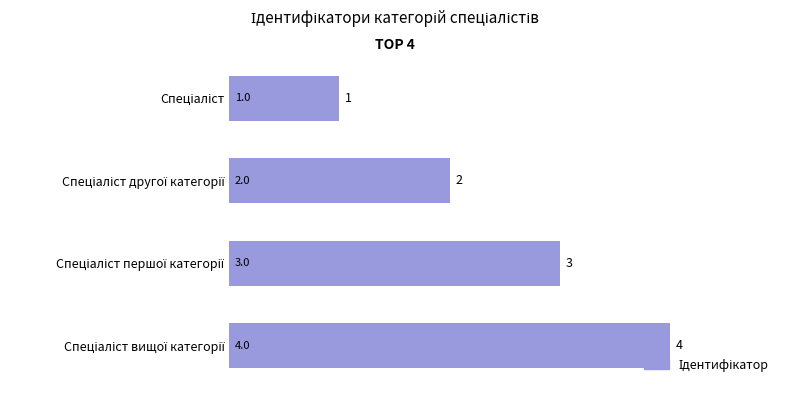

What is the sum of all values?

10